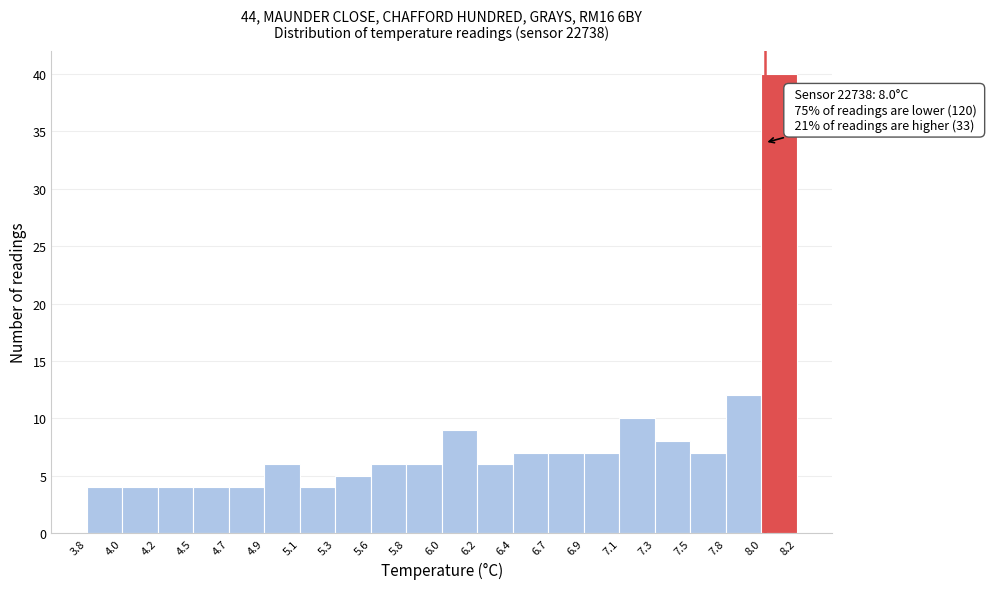

Which range on the x-axis has the tallest bar?

8.0 to 8.2